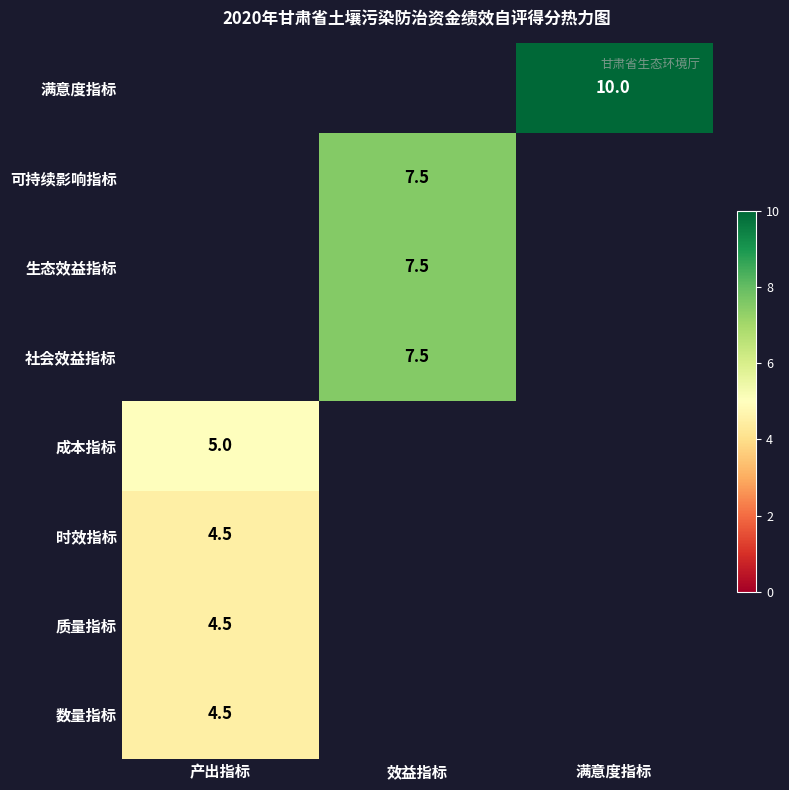

The 满意度指标 series shows 15.1 at 满意度指标. True or false?

False